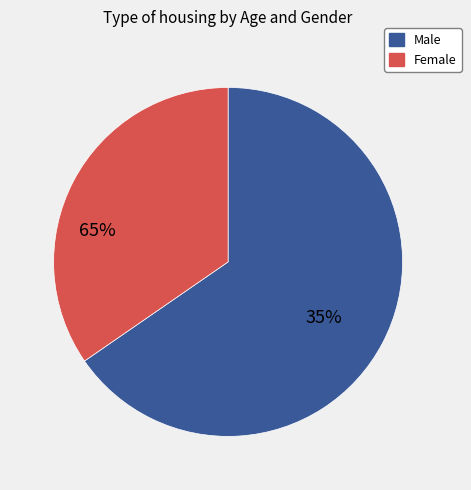

Rank the series at 60-69 from highest to lowest value.

Male, Female